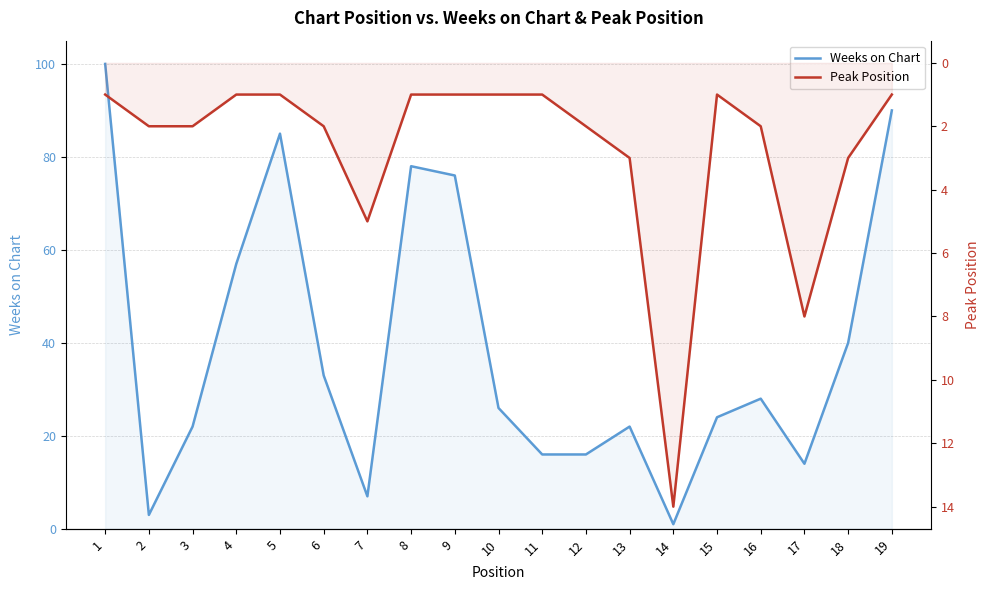

The value of Weeks on Chart at 8 is 78. True or false?

True